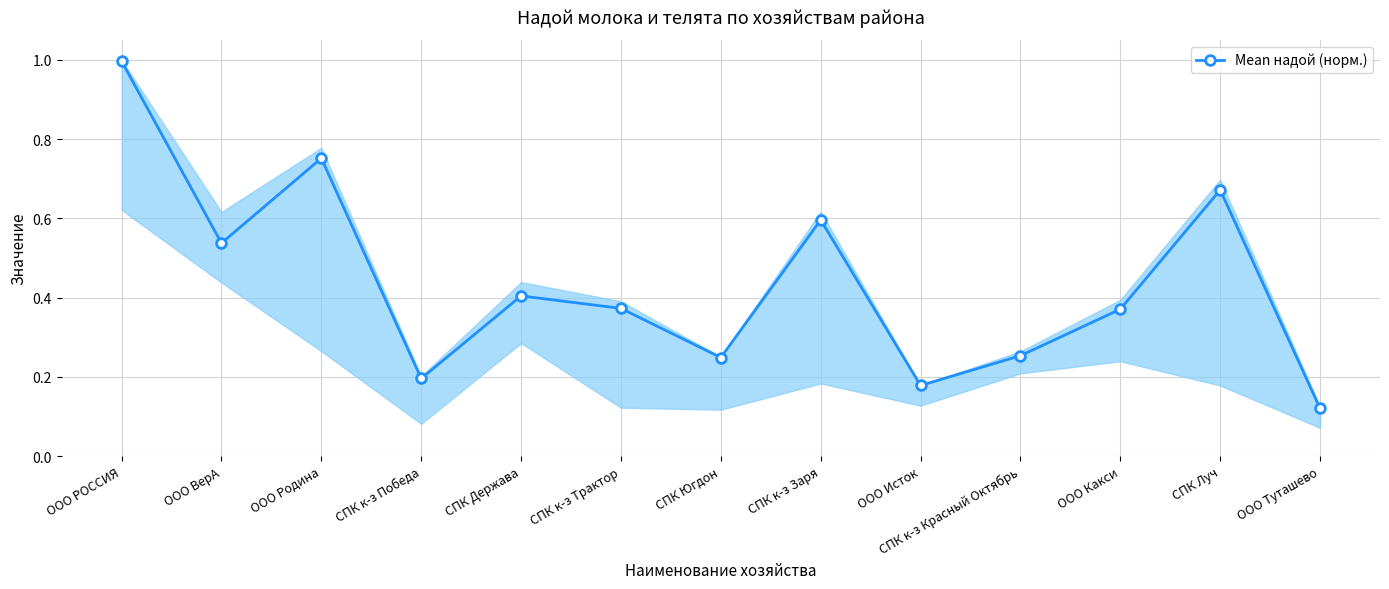

What is the change in value from ООО Родина to СПК к-з Трактор?

-0.4